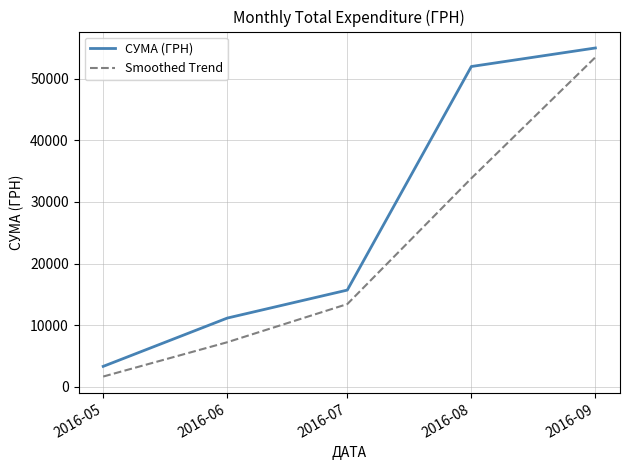

What value does the СУМА (ГРН) series have at 2016-05?

3303.3